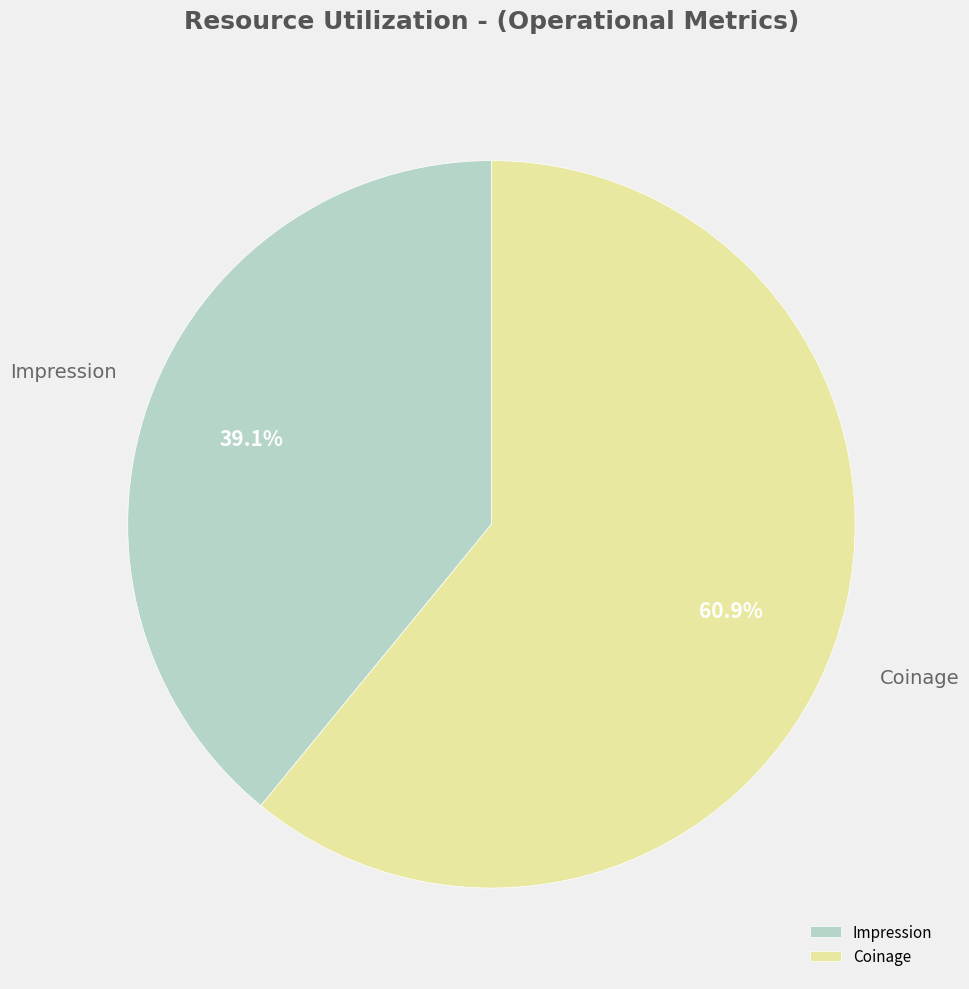

What is the majority slice?

Coinage